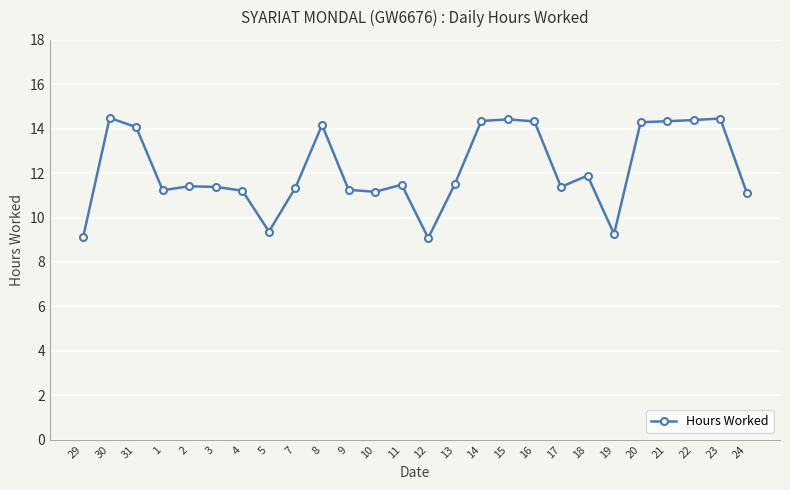

The value at 12 is 2.0. True or false?

False